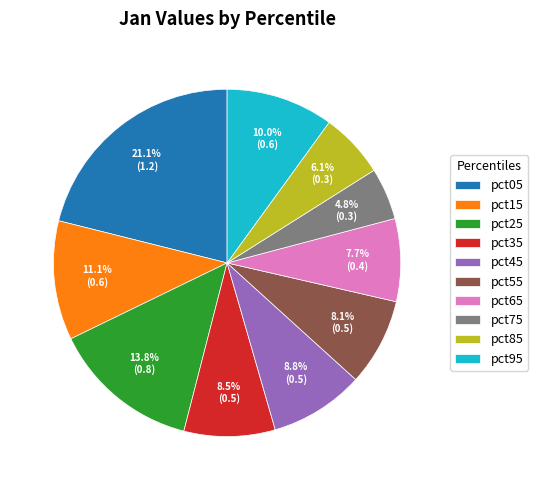

Is pct25 the majority of the pie?

No